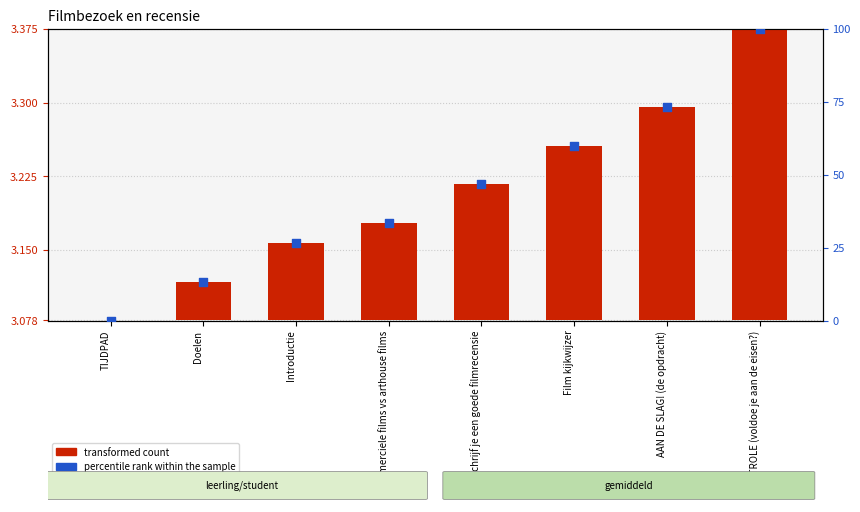

At which category is the sum across all series the highest?

CONTROLE (voldoe je aan de eisen?)